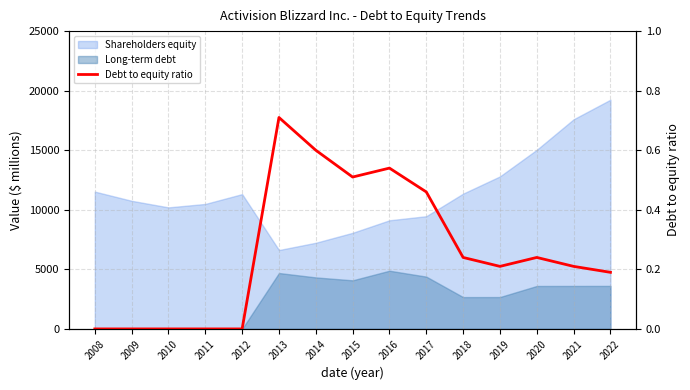

The chart shows a value of 0.7 at 2013. True or false?

True